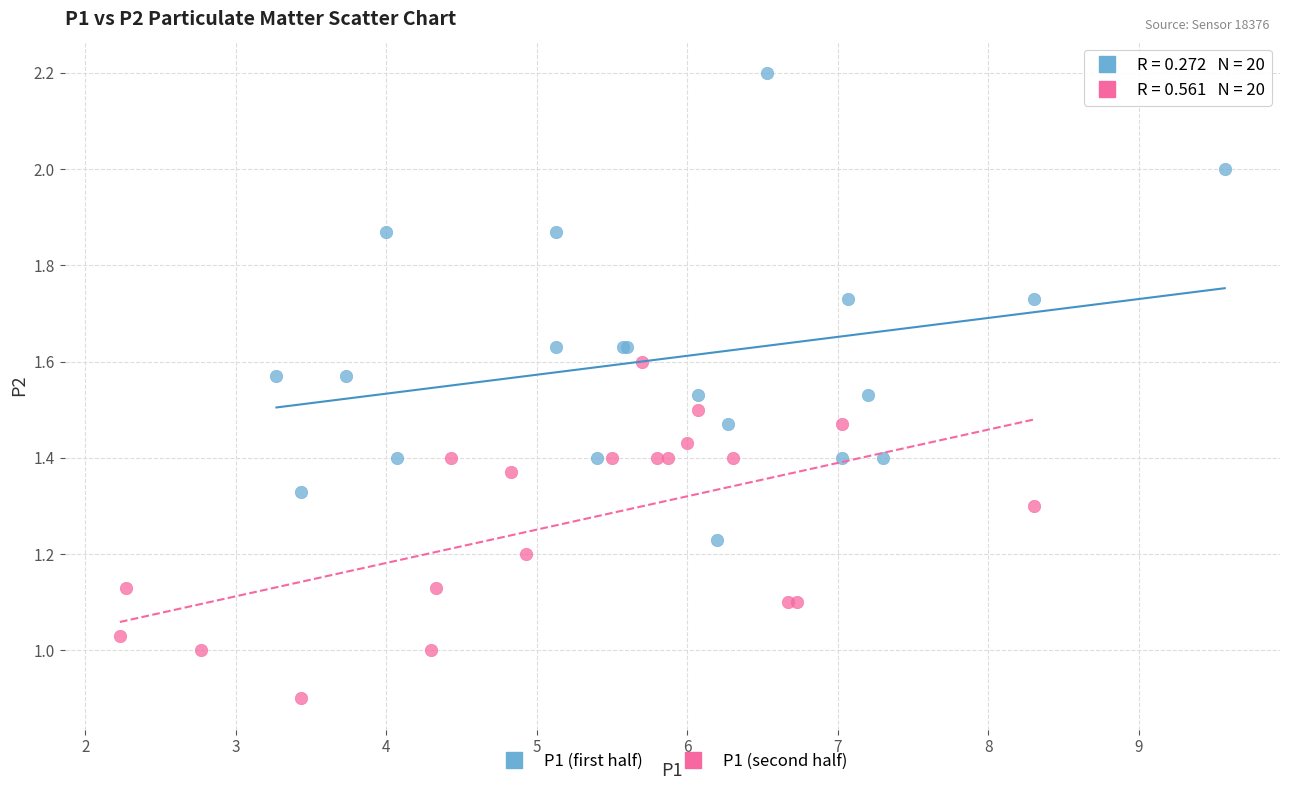

Which series contains the highest Y value?

P1 (first half)